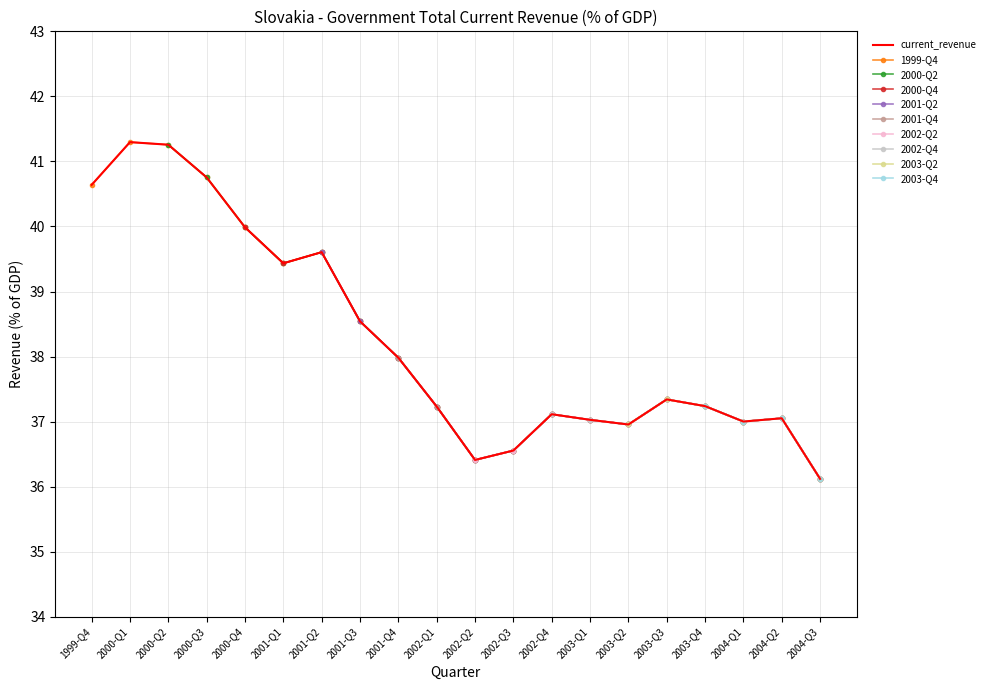

What is the difference between the maximum and minimum values?

5.2